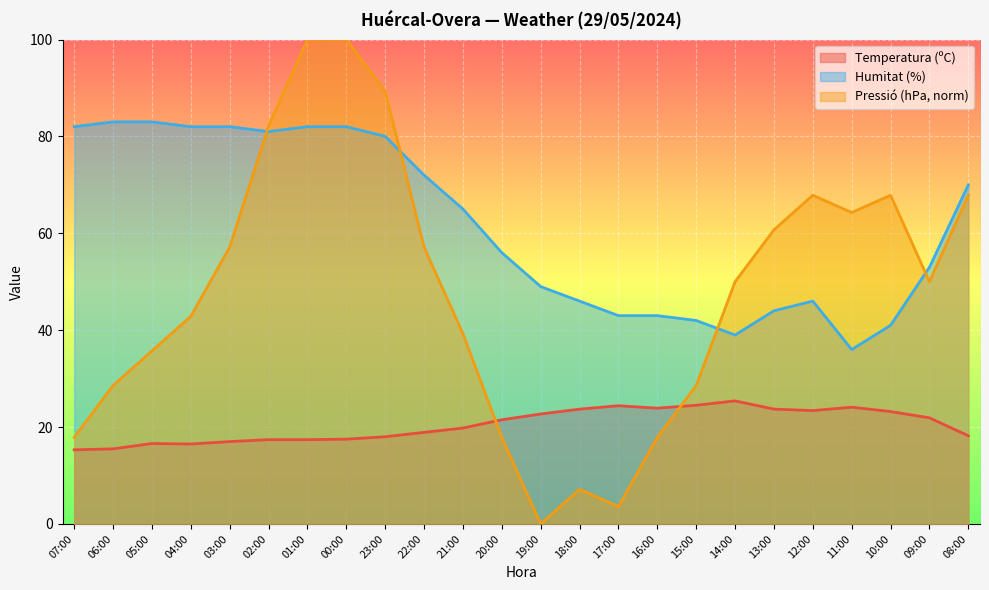

True or false: Pressió (hPa) has a value of 137.9 at 01:00.

False